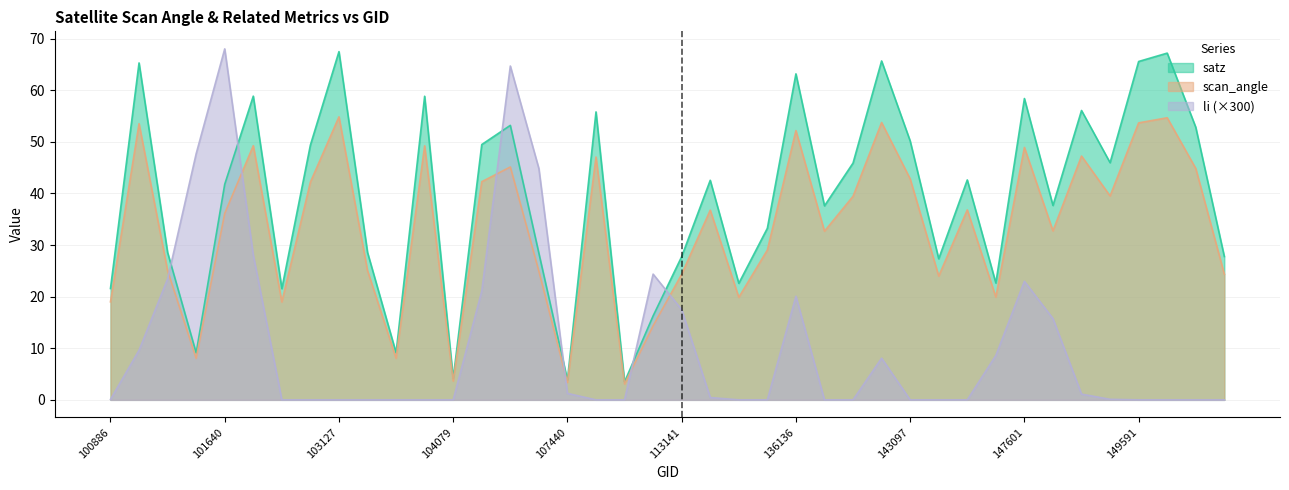

Is it true that li equals 0.0 at 102879?

True